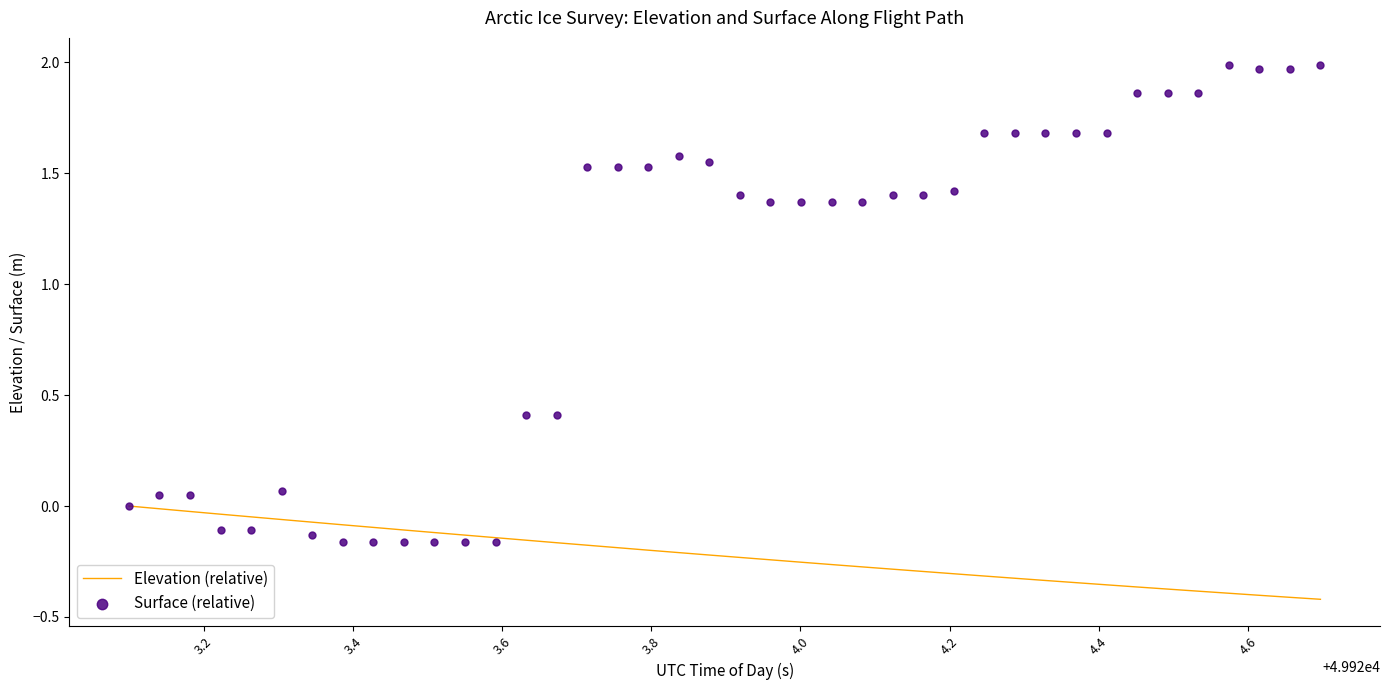

Is the value of Surface (relative) at 23 greater than the value of Elevation (relative) at 37?

Yes